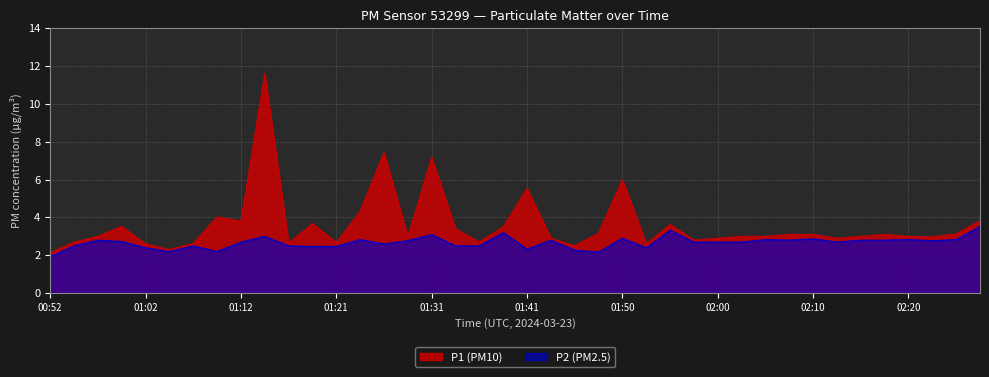

At which category is the sum across all series the highest?

01:14